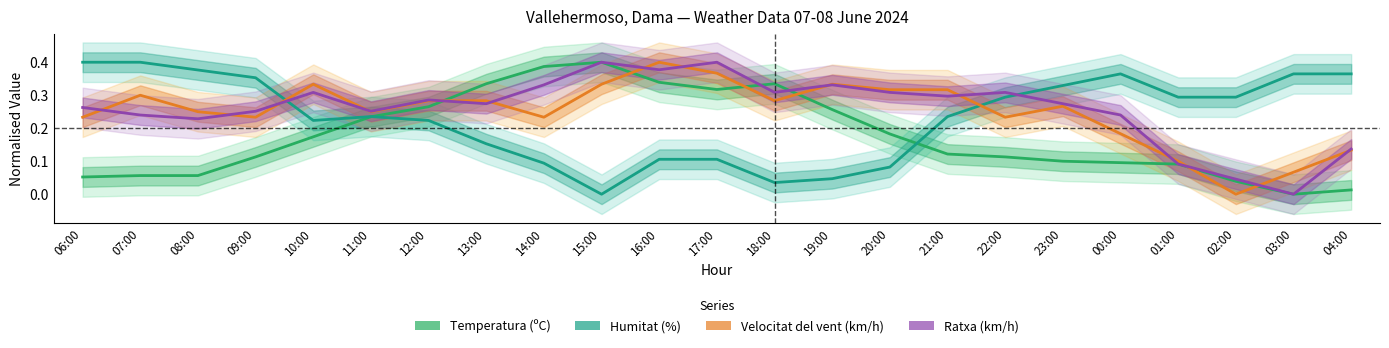

Is the value of Ratxa (km/h) at 17:00 greater than the value of Humitat (%) at 08:00?

Yes